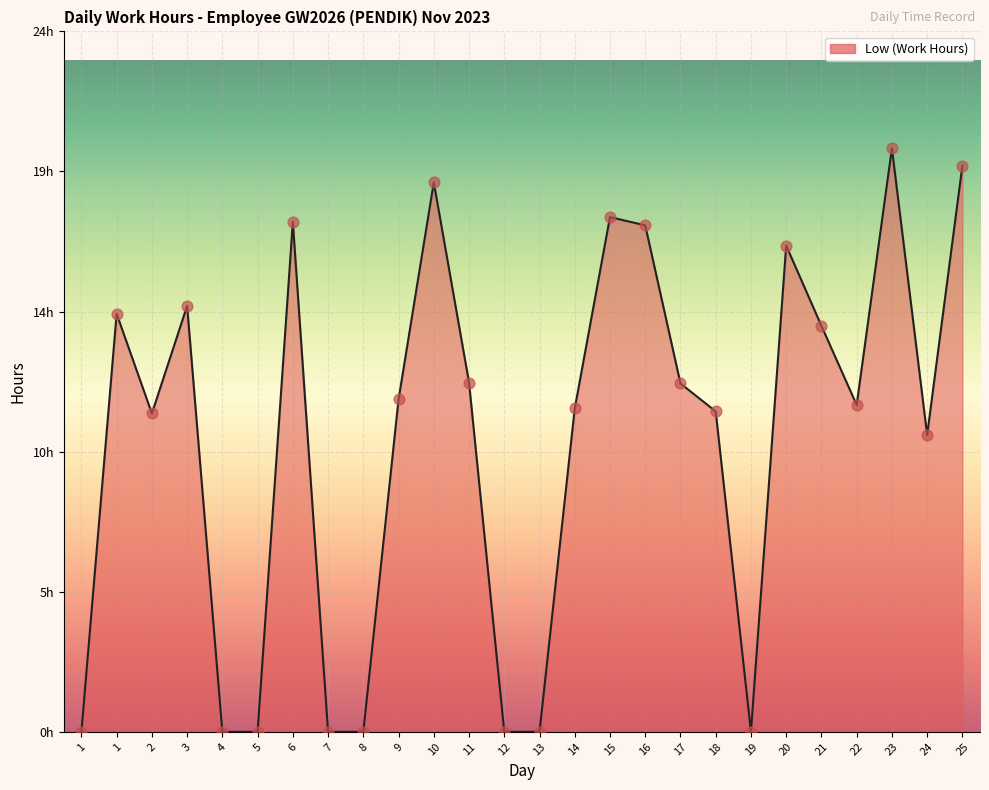

Which has a higher value, 14 or 6?

6